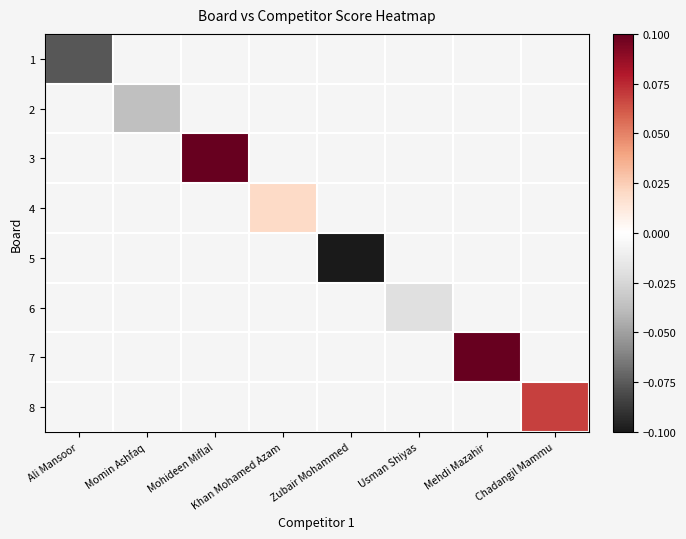

At how many categories does at least one series exceed 0?

4